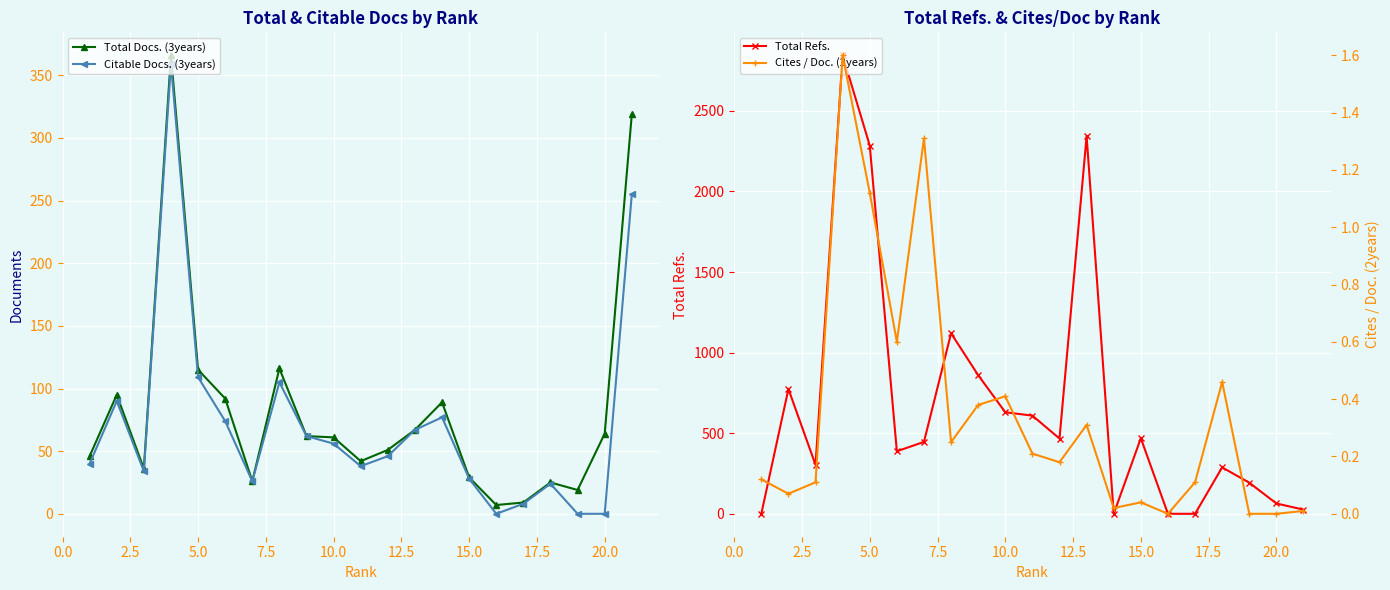

What is the difference between the maximum and second lowest values in the Total Refs. series?

2845